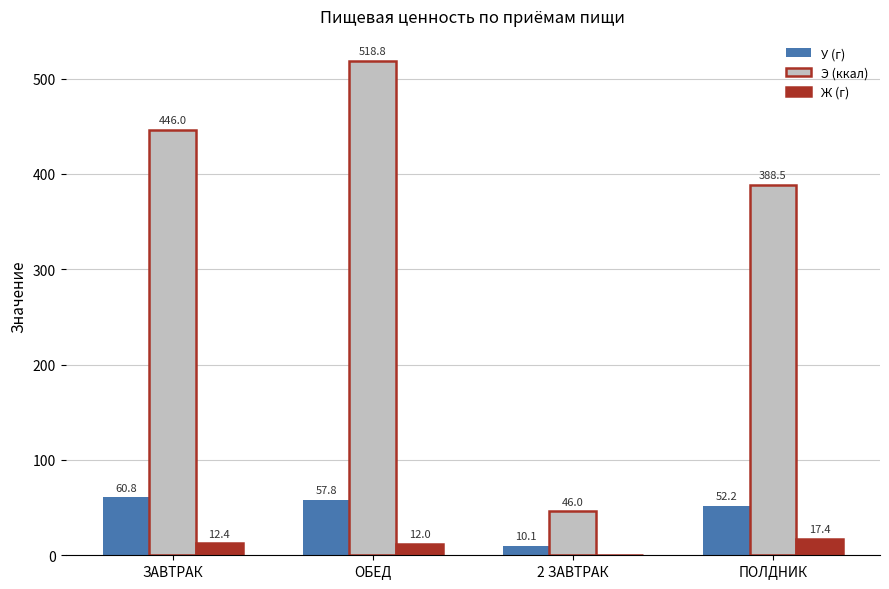

True or false: У (г) has a value of 16.2 at ОБЕД.

False